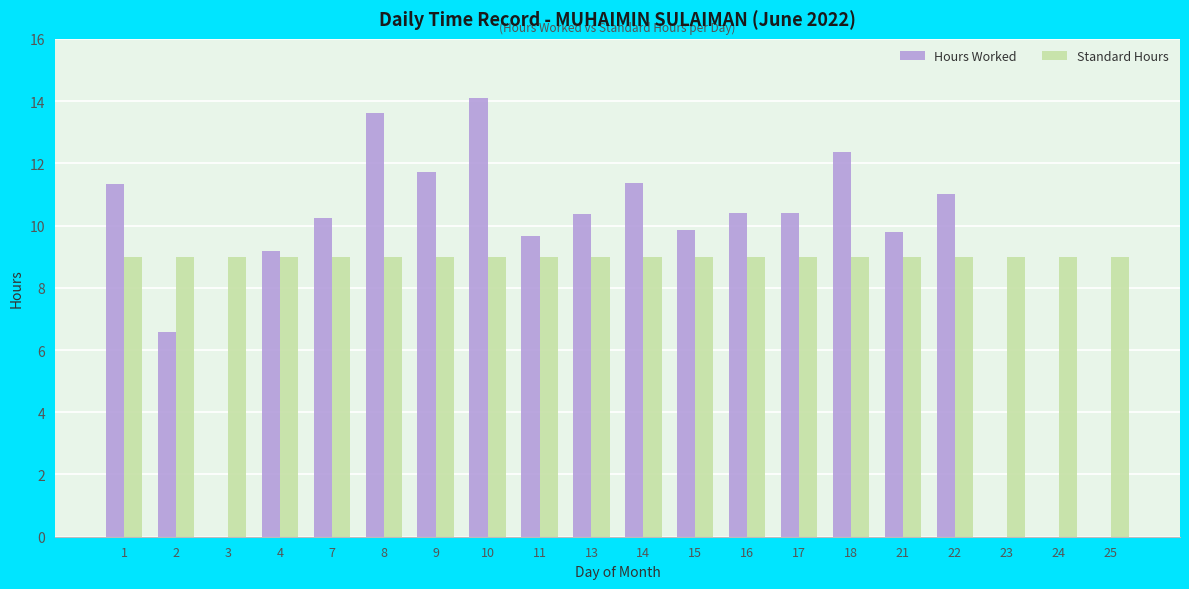

The Hours Worked series shows 14.1 at 10. True or false?

True